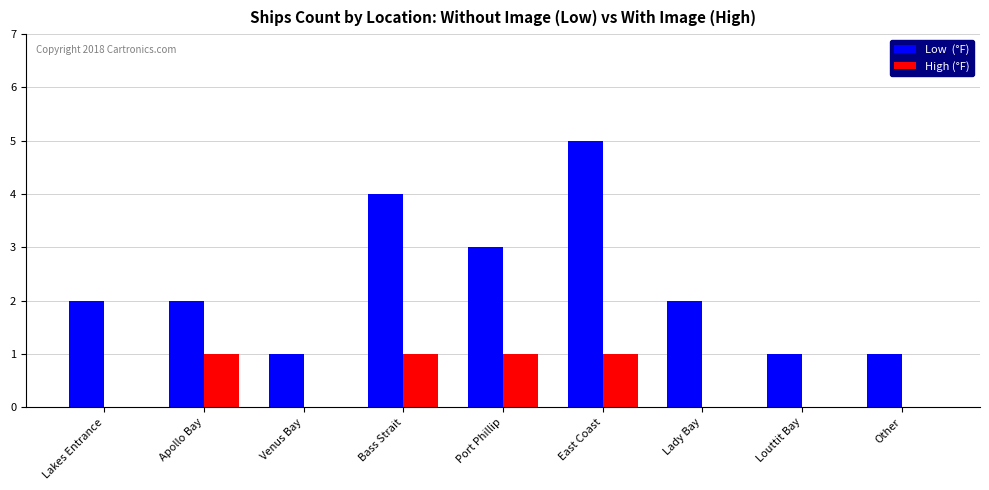

Which label corresponds to the largest value in the chart?

East Coast